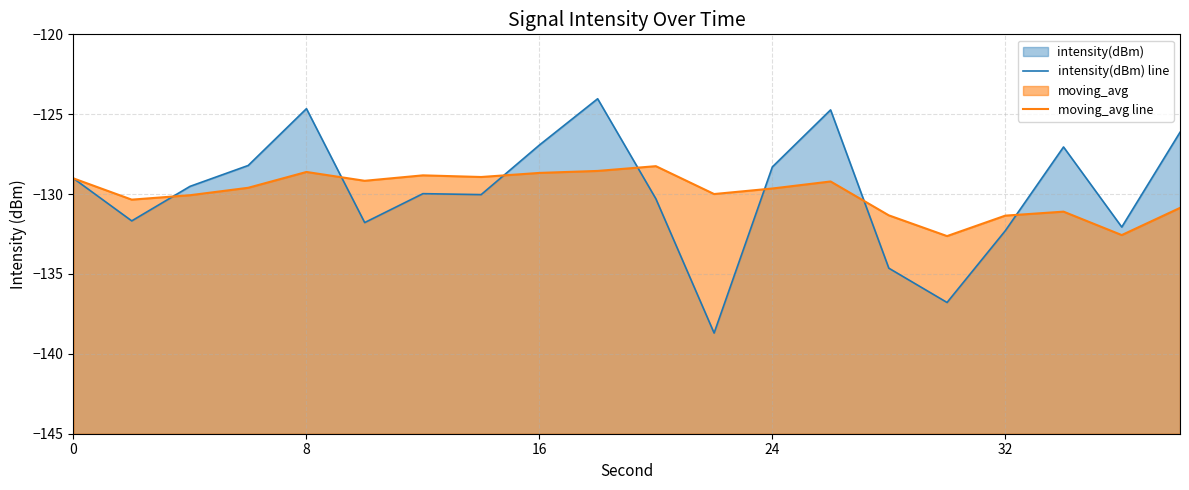

How many interior local peaks does the moving_avg line series have?

5